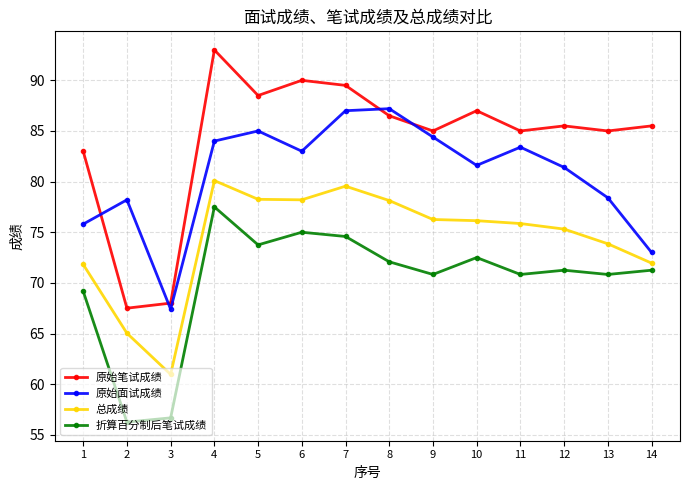

Where does the 折算百分制后笔试成绩 series first go above 71?

4